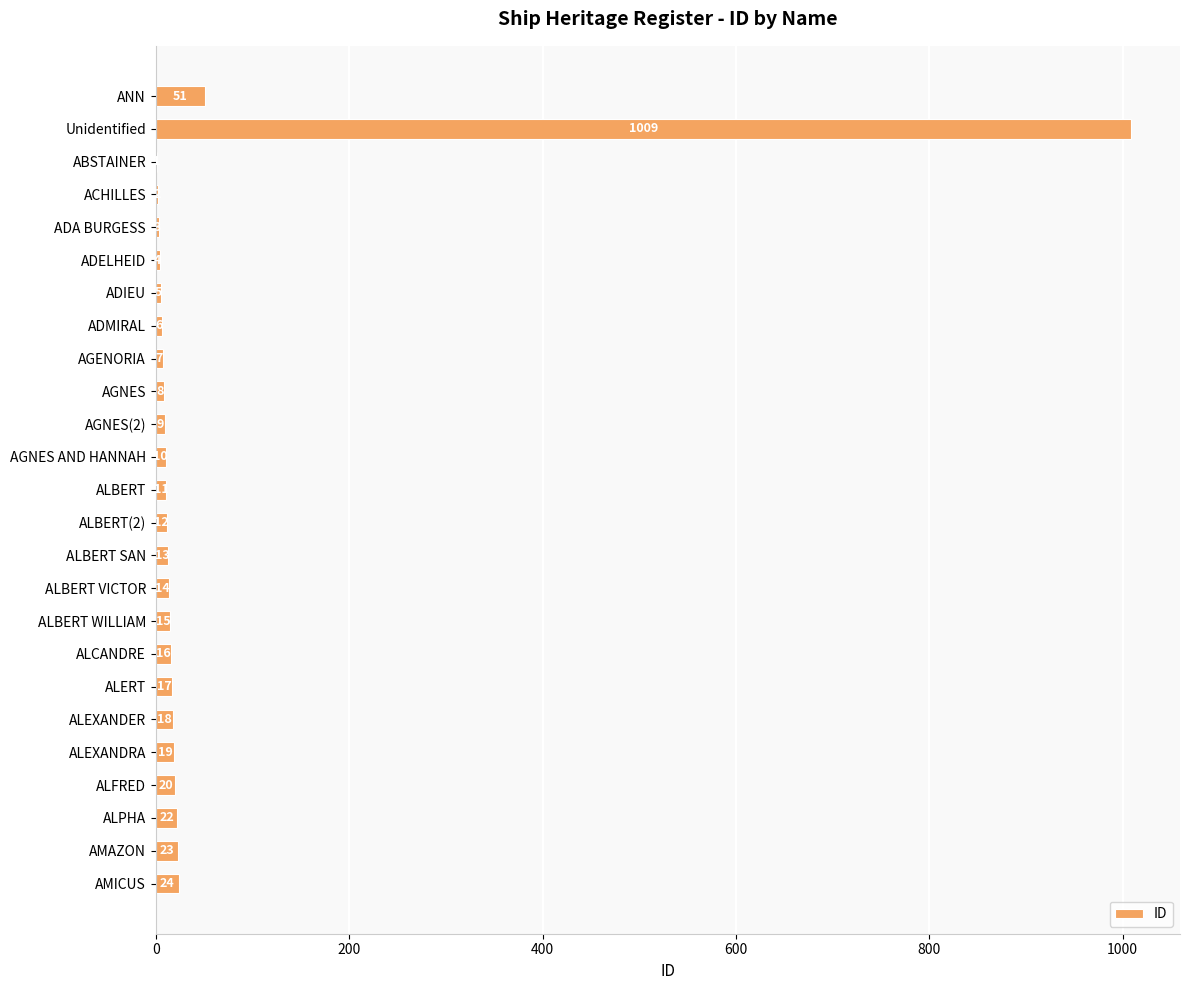

Which category has the highest value across all series?

Unidentified